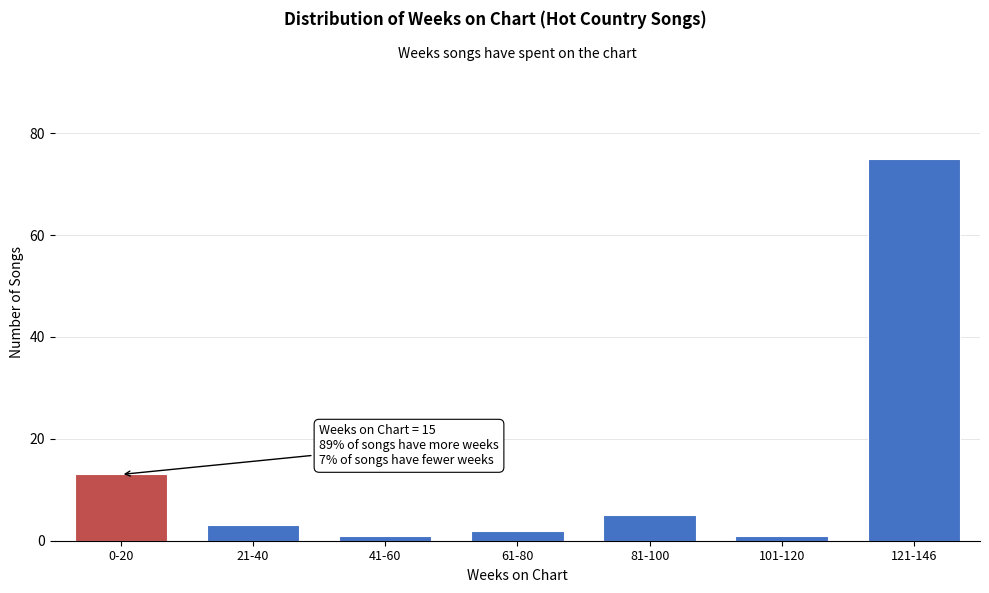

Reading right to left, transcribe all the data shown in this chart.

75	1	5	2	1	3	13